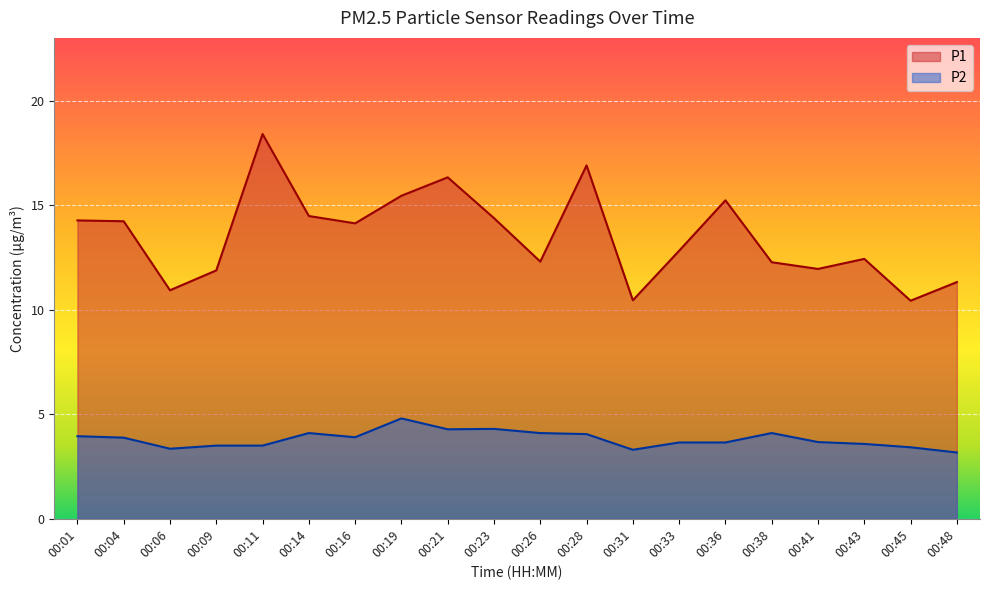

Which series has the largest total across all categories?

P1